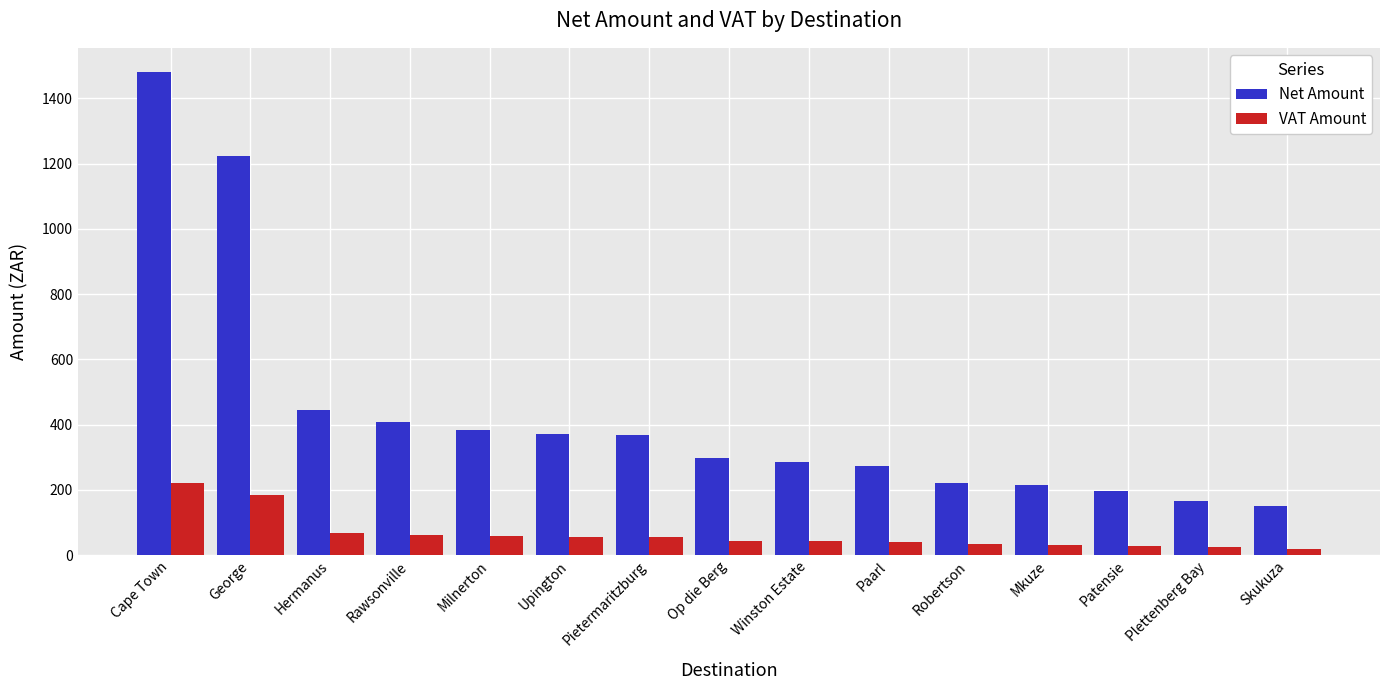

At how many categories does at least one series exceed 1448?

1